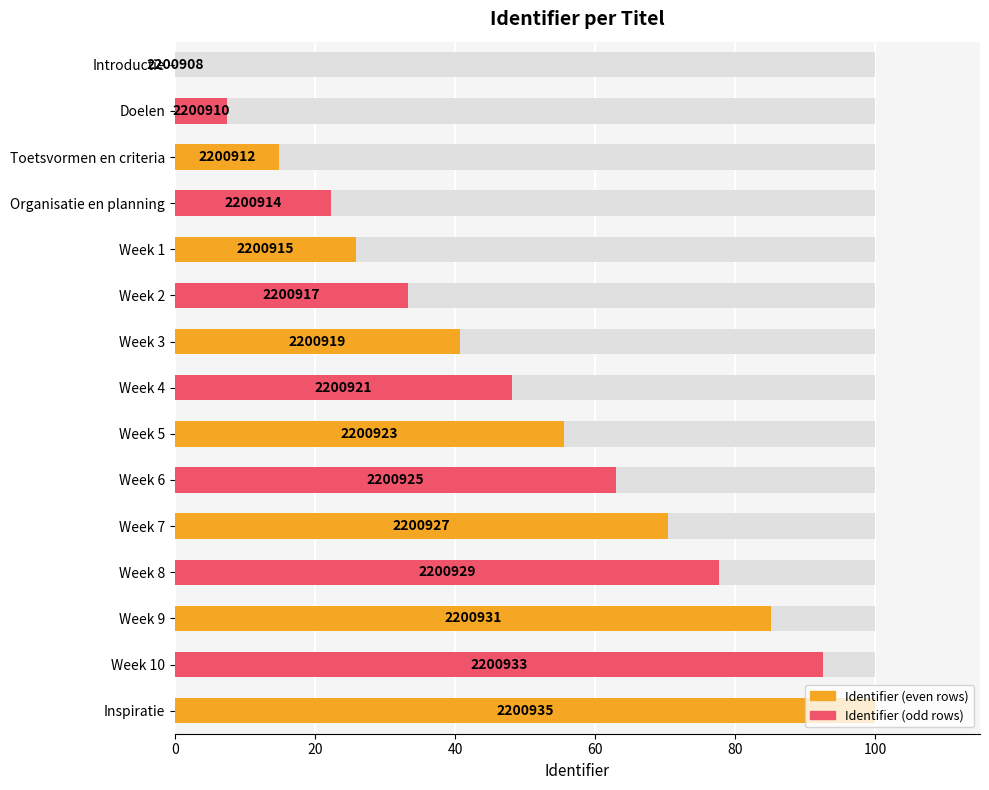

What is the sum of the values at Doelen and Introductie?

7.4